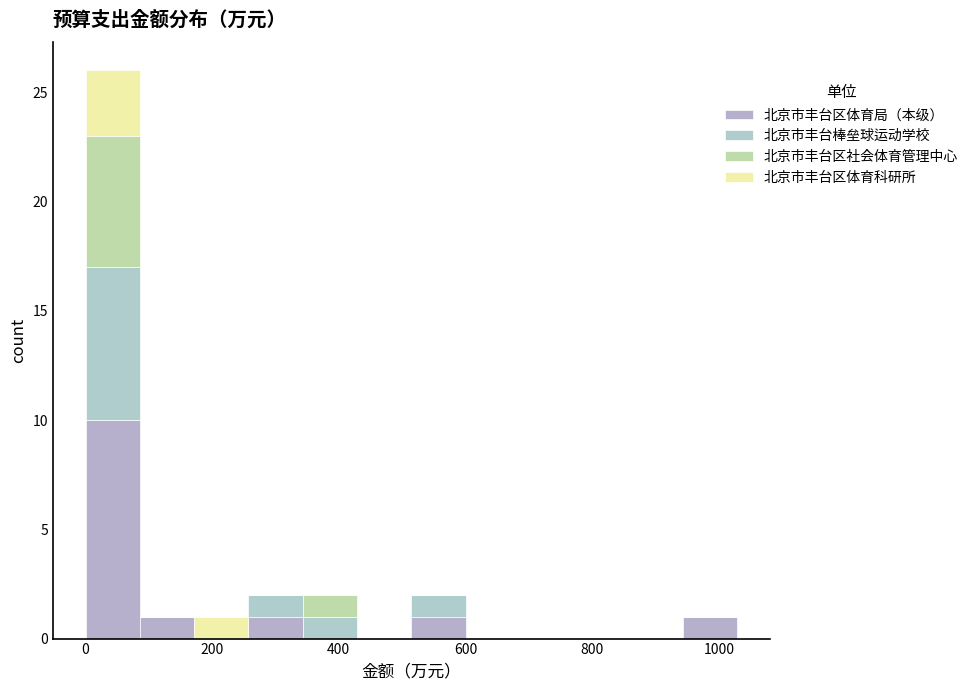

What is the total height of the stacked bar covering 940 to 1020 on the x-axis? Neither the bar edges nor the heights are printed on the chart, so give them approximately, as read against the axes.

1